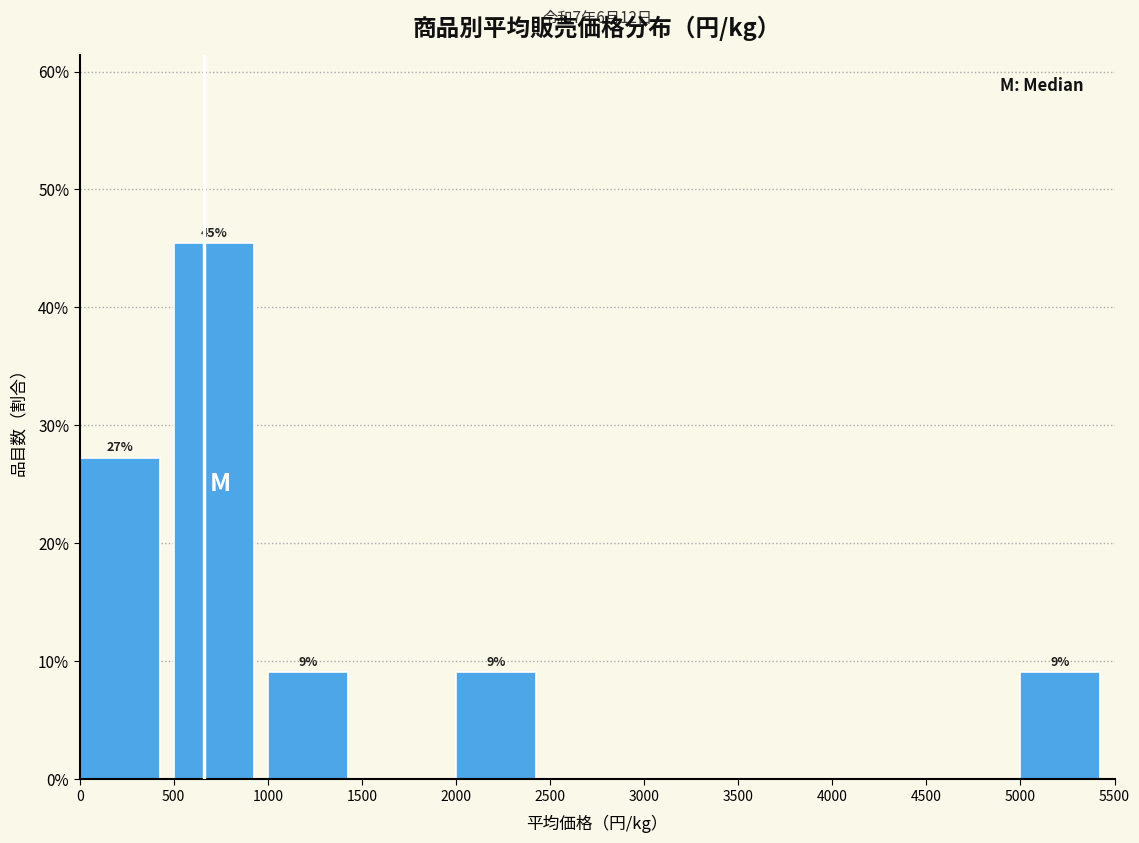

Which range on the x-axis has the tallest bar?

500 to 1000